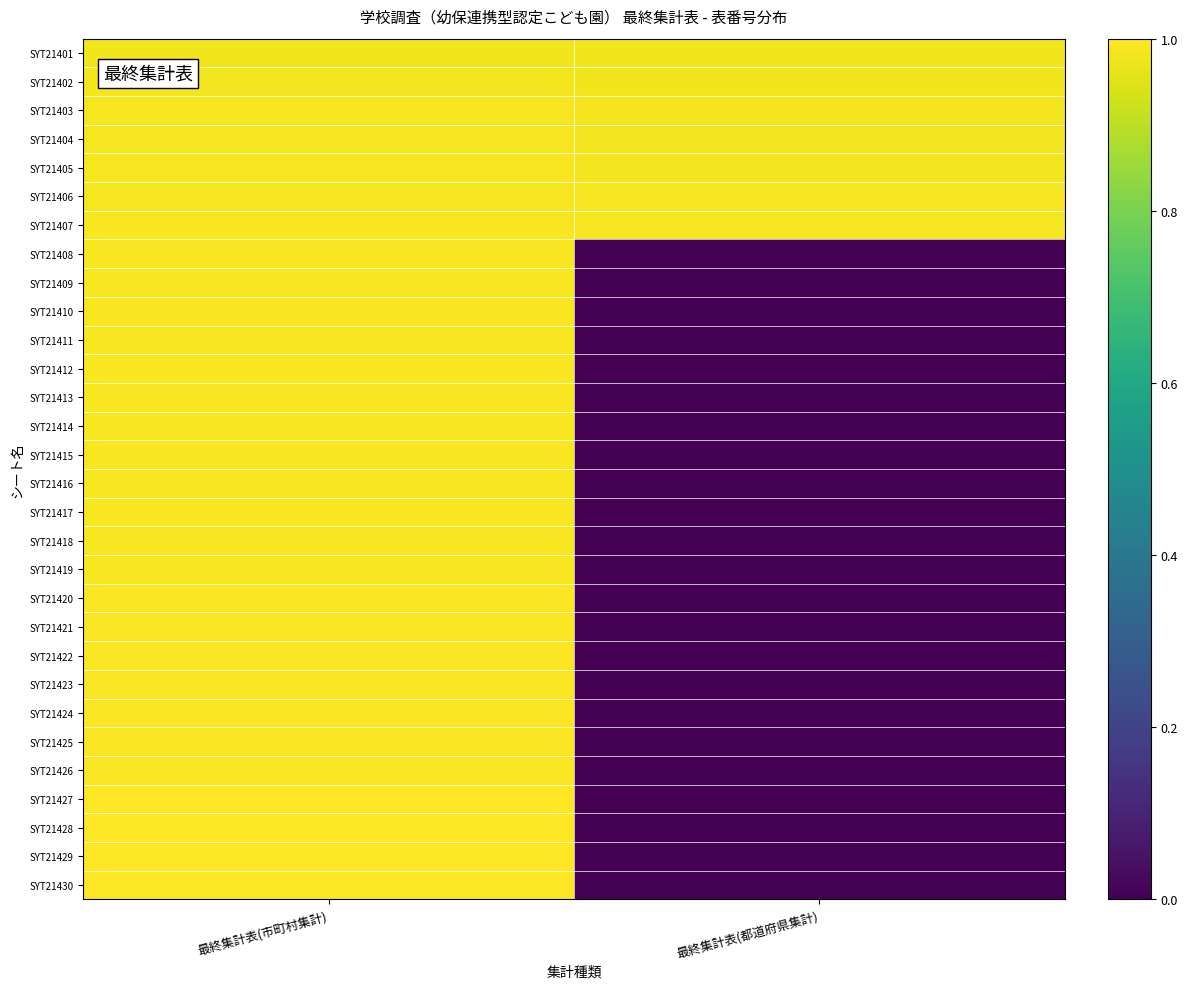

Reading left to right, list all the values displayed in this chart.

SYT21401: 最終集計表(市町村集計)=1.0	最終集計表(都道府県集計)=1.0
SYT21402: 最終集計表(市町村集計)=1.0	最終集計表(都道府県集計)=1.0
SYT21403: 最終集計表(市町村集計)=1.0	最終集計表(都道府県集計)=1.0
SYT21404: 最終集計表(市町村集計)=1.0	最終集計表(都道府県集計)=1.0
SYT21405: 最終集計表(市町村集計)=1.0	最終集計表(都道府県集計)=1.0
SYT21406: 最終集計表(市町村集計)=1.0	最終集計表(都道府県集計)=1.0
SYT21407: 最終集計表(市町村集計)=1.0	最終集計表(都道府県集計)=1.0
SYT21408: 最終集計表(市町村集計)=1.0	最終集計表(都道府県集計)=0.0
SYT21409: 最終集計表(市町村集計)=1.0	最終集計表(都道府県集計)=0.0
SYT21410: 最終集計表(市町村集計)=1.0	最終集計表(都道府県集計)=0.0
SYT21411: 最終集計表(市町村集計)=1.0	最終集計表(都道府県集計)=0.0
SYT21412: 最終集計表(市町村集計)=1.0	最終集計表(都道府県集計)=0.0
SYT21413: 最終集計表(市町村集計)=1.0	最終集計表(都道府県集計)=0.0
SYT21414: 最終集計表(市町村集計)=1.0	最終集計表(都道府県集計)=0.0
SYT21415: 最終集計表(市町村集計)=1.0	最終集計表(都道府県集計)=0.0
SYT21416: 最終集計表(市町村集計)=1.0	最終集計表(都道府県集計)=0.0
SYT21417: 最終集計表(市町村集計)=1.0	最終集計表(都道府県集計)=0.0
SYT21418: 最終集計表(市町村集計)=1.0	最終集計表(都道府県集計)=0.0
SYT21419: 最終集計表(市町村集計)=1.0	最終集計表(都道府県集計)=0.0
SYT21420: 最終集計表(市町村集計)=1.0	最終集計表(都道府県集計)=0.0
SYT21421: 最終集計表(市町村集計)=1.0	最終集計表(都道府県集計)=0.0
SYT21422: 最終集計表(市町村集計)=1.0	最終集計表(都道府県集計)=0.0
SYT21423: 最終集計表(市町村集計)=1.0	最終集計表(都道府県集計)=0.0
SYT21424: 最終集計表(市町村集計)=1.0	最終集計表(都道府県集計)=0.0
SYT21425: 最終集計表(市町村集計)=1.0	最終集計表(都道府県集計)=0.0
SYT21426: 最終集計表(市町村集計)=1.0	最終集計表(都道府県集計)=0.0
SYT21427: 最終集計表(市町村集計)=1.0	最終集計表(都道府県集計)=0.0
SYT21428: 最終集計表(市町村集計)=1.0	最終集計表(都道府県集計)=0.0
SYT21429: 最終集計表(市町村集計)=1.0	最終集計表(都道府県集計)=0.0
SYT21430: 最終集計表(市町村集計)=1.0	最終集計表(都道府県集計)=0.0